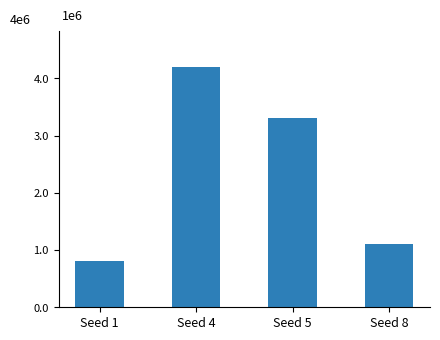

List the labels in order of value, largest first.

Seed 4, Seed 5, Seed 8, Seed 1